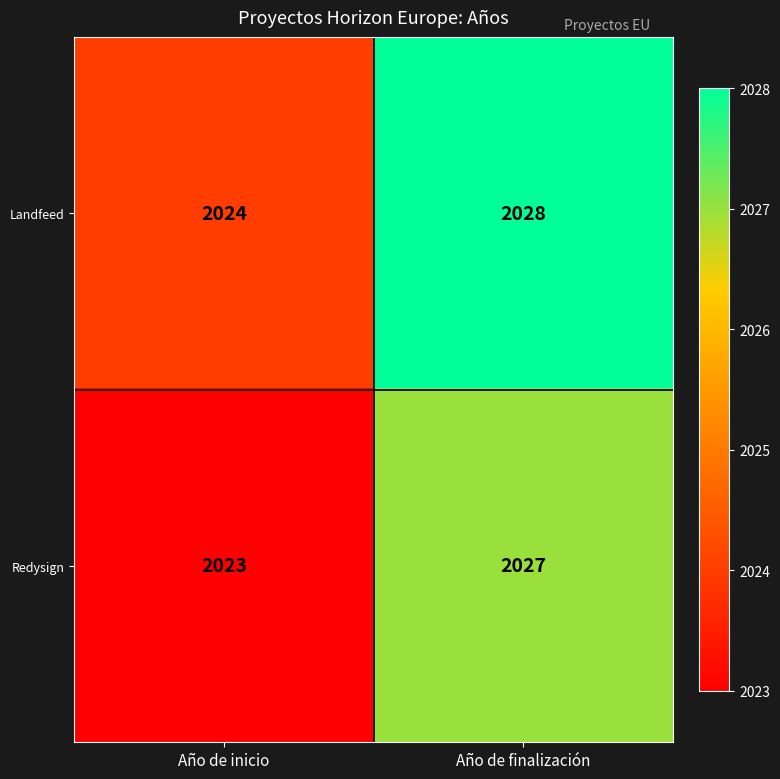

The Redysign series shows 3247 at Año de inicio. True or false?

False